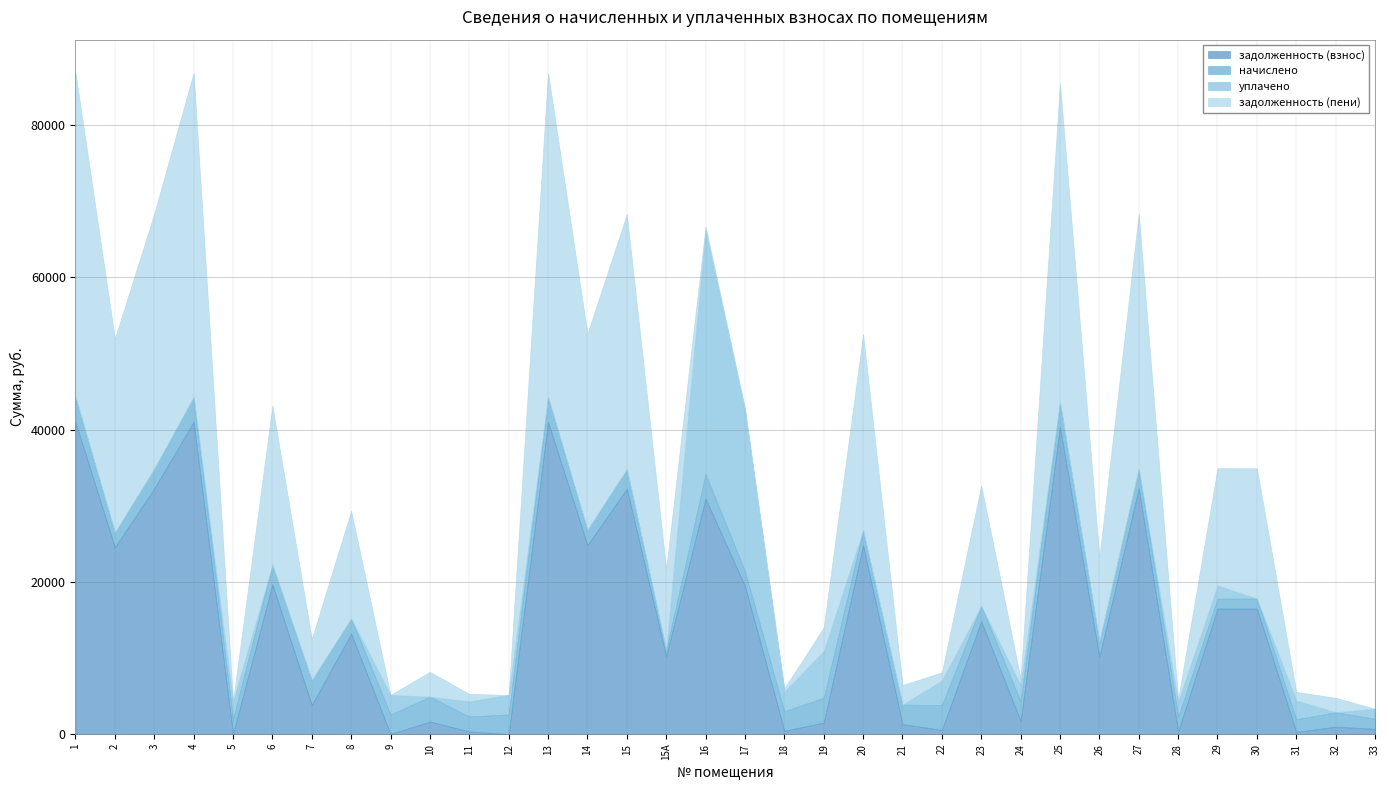

Where is the first local maximum for начислено?

4